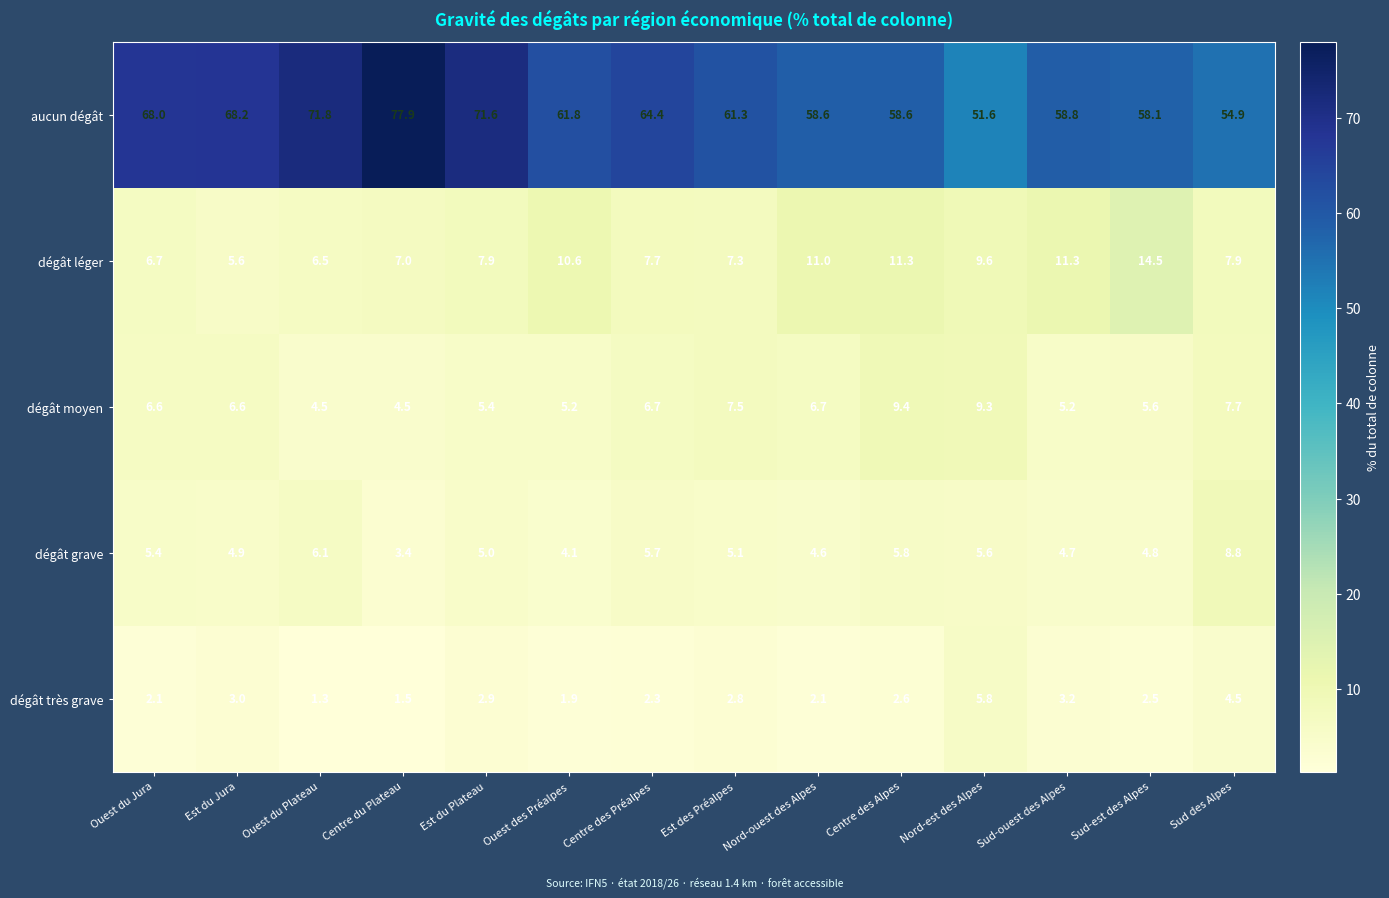

What is the sum of the dégât moyen values at Ouest des Préalpes and Centre du Plateau?

9.7